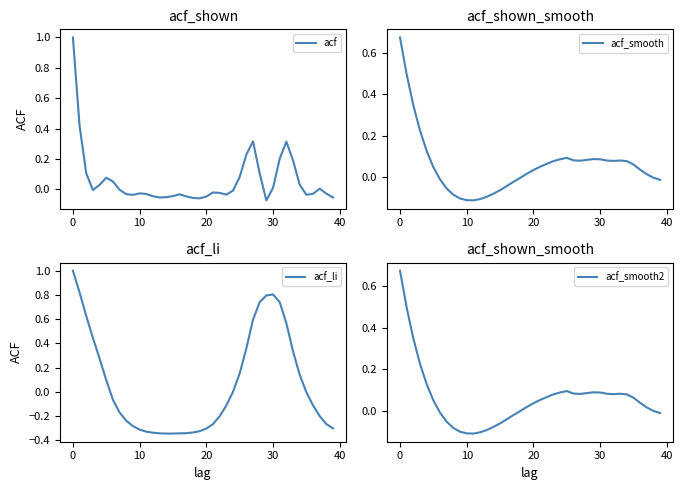

What is the sum of all acf_li values?

2.6